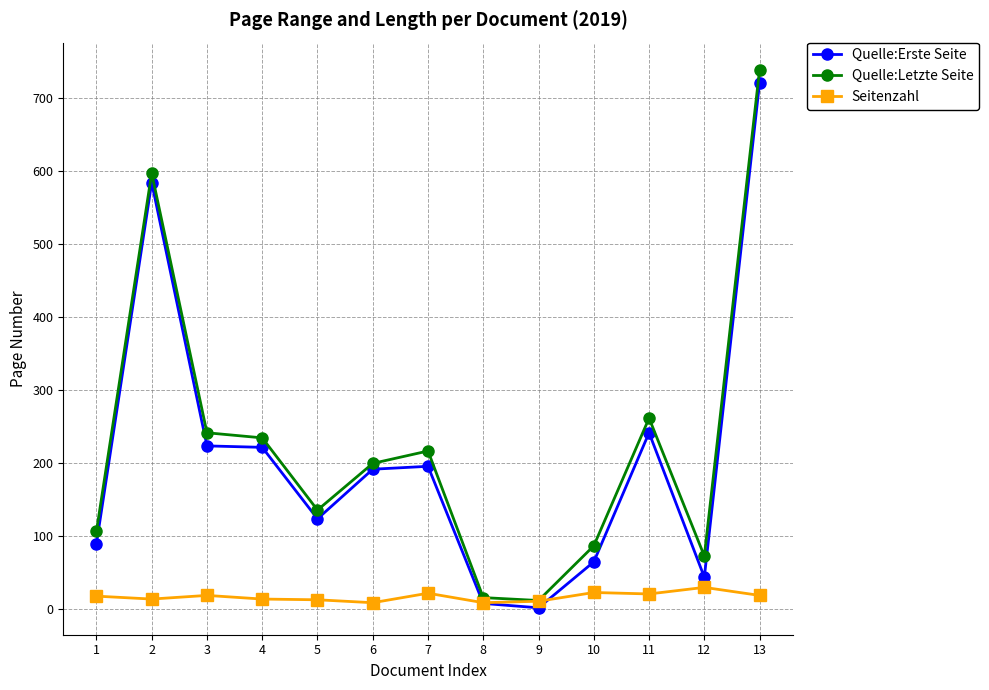

What is the total value across all series at 8?

30